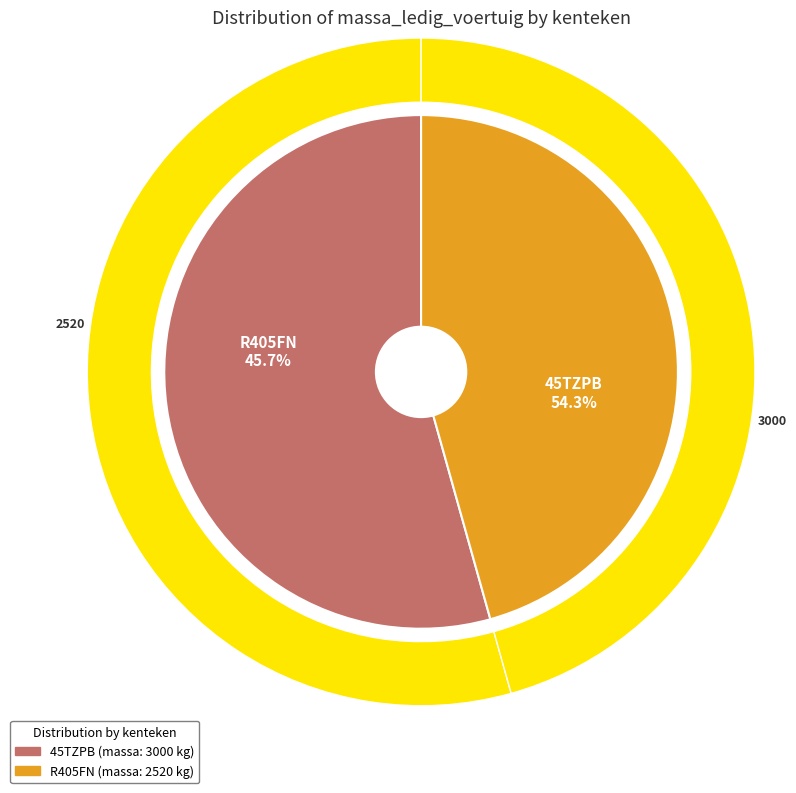

Is R405FN the majority of the pie?

No